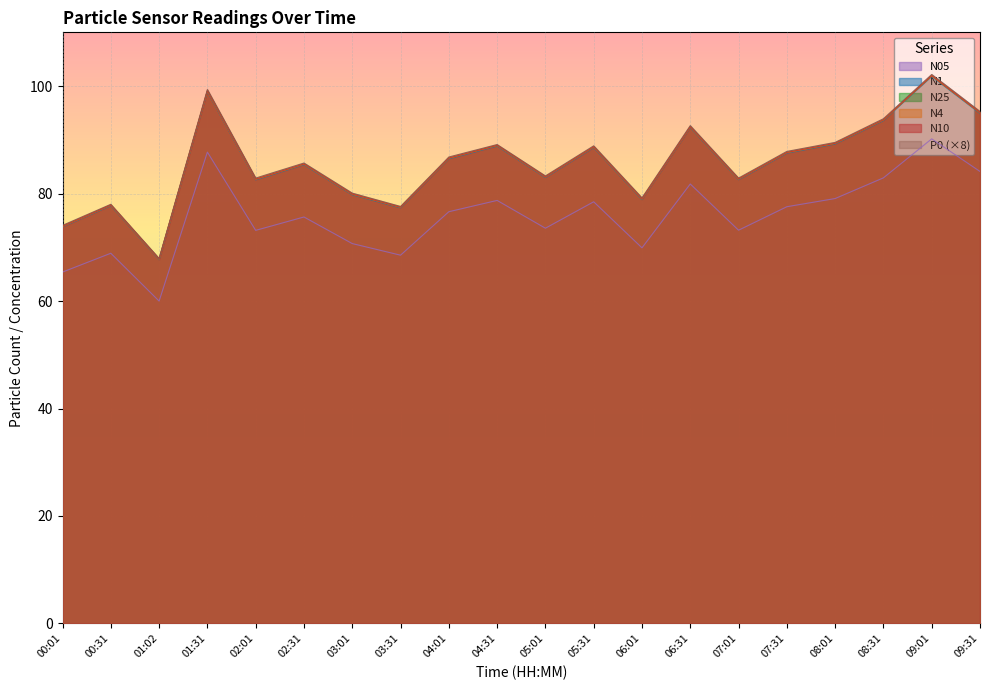

Between 00:01 and 01:02, which series saw the biggest shift?

P0 (×8)